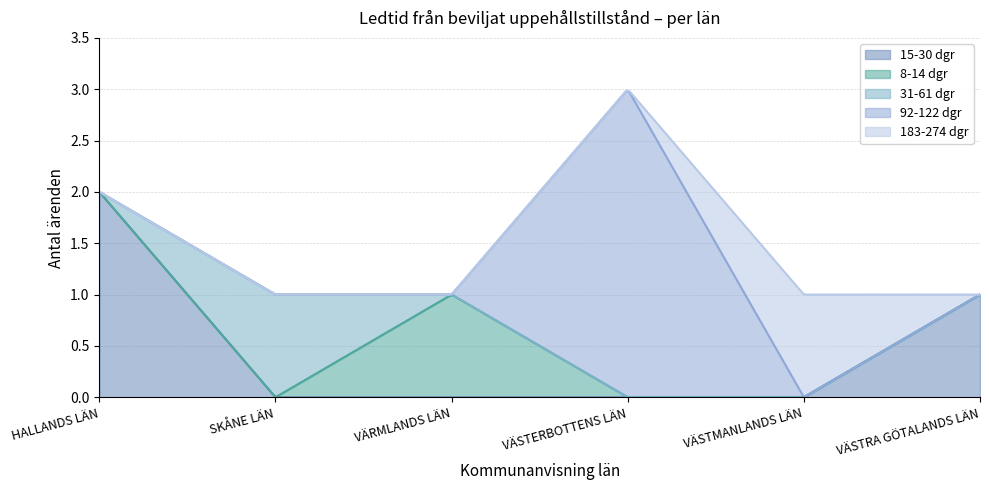

Rank the categories by 8-14 dgr value from lowest to highest.

HALLANDS LÄN, SKÅNE LÄN, VÄSTERBOTTENS LÄN, VÄSTMANLANDS LÄN, VÄSTRA GÖTALANDS LÄN, VÄRMLANDS LÄN